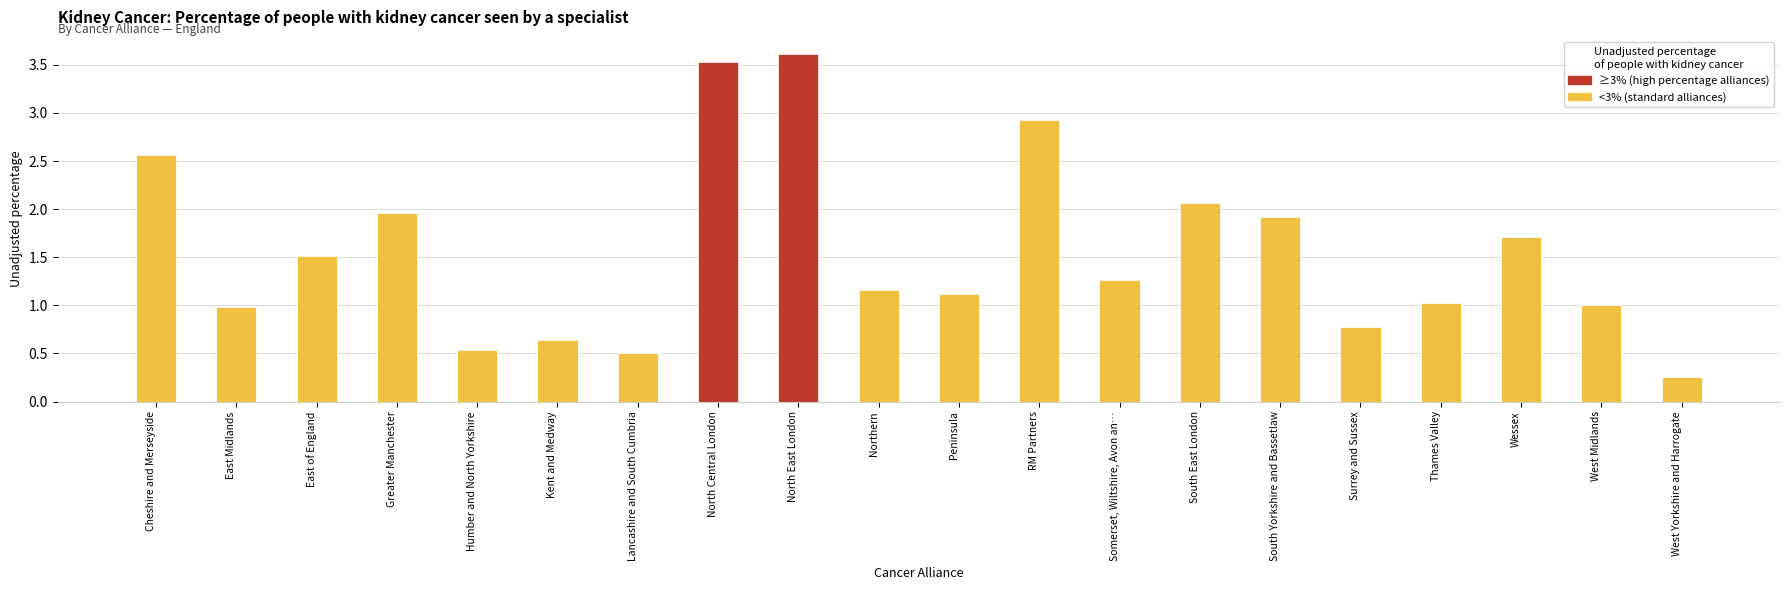

List the labels in order of value, largest first.

North East London, North Central London, RM Partners, Cheshire and Merseyside, South East London, Greater Manchester, South Yorkshire and Bassetlaw, Wessex, East of England, Somerset, Wiltshire, Avon an…, Northern, Peninsula, Thames Valley, West Midlands, East Midlands, Surrey and Sussex, Kent and Medway, Humber and North Yorkshire, Lancashire and South Cumbria, West Yorkshire and Harrogate